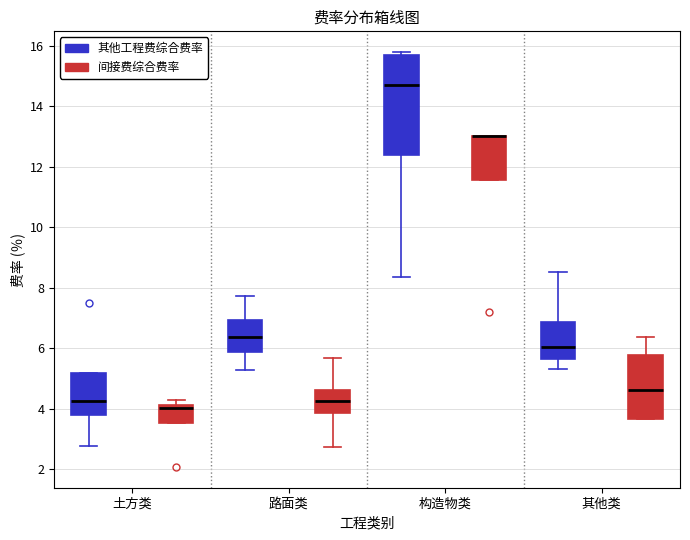

Reading left to right, read every box against the y-axis: the position of its median line, the range the box covers, and the ends of its whiskers. The values are not printed on the chart, so give them approximately, as read against the axis.

土方类 (其他工程费综合费率): median 4.2, box 3.8 to 5.2, whiskers 2.8 to 5.2
土方类 (间接费综合费率): median 4.0, box 3.6 to 4.2, whiskers 3.6 to 4.2 (just above the box's upper edge)
路面类 (其他工程费综合费率): median 6.4, box 5.8 to 7.0, whiskers 5.2 to 7.8
路面类 (间接费综合费率): median 4.2, box 3.8 to 4.6, whiskers 2.8 to 5.6
构造物类 (其他工程费综合费率): median 14.6, box 12.4 to 15.6, whiskers 8.4 to 15.8
构造物类 (间接费综合费率): median 13.0 (drawn on the box's upper edge), box 11.6 to 13.0, whiskers 11.6 to 13.0
其他类 (其他工程费综合费率): median 6.0, box 5.6 to 6.8, whiskers 5.4 to 8.6
其他类 (间接费综合费率): median 4.6, box 3.6 to 5.8, whiskers 3.6 to 6.4